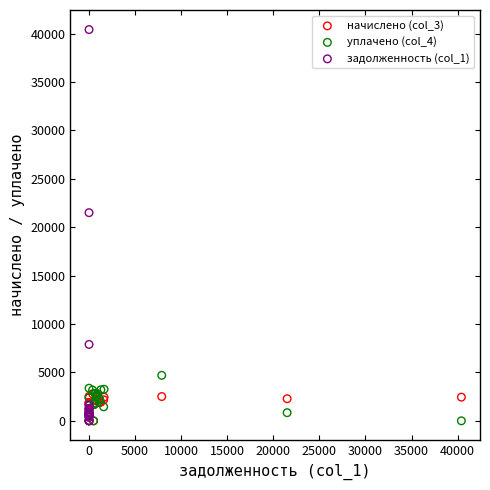

Which series contains the highest Y value?

задолженность (col_1)